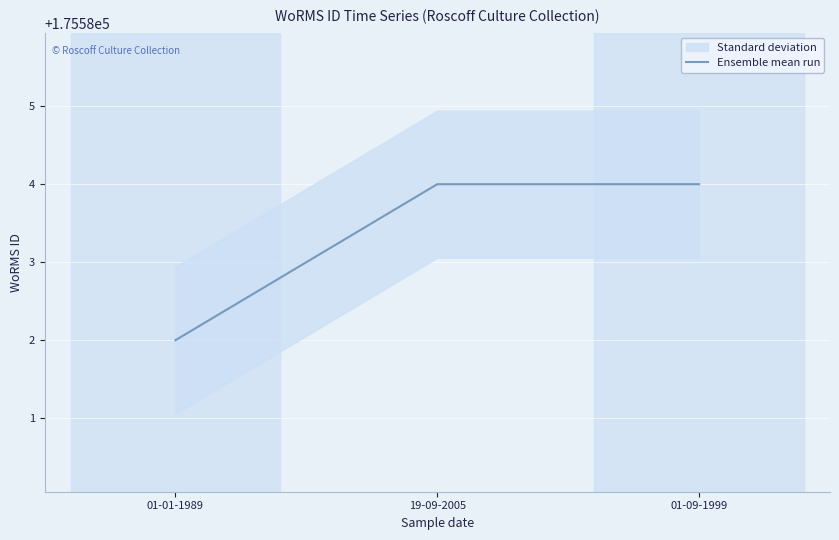

At which category does the chart reach its peak across all series?

19-09-2005